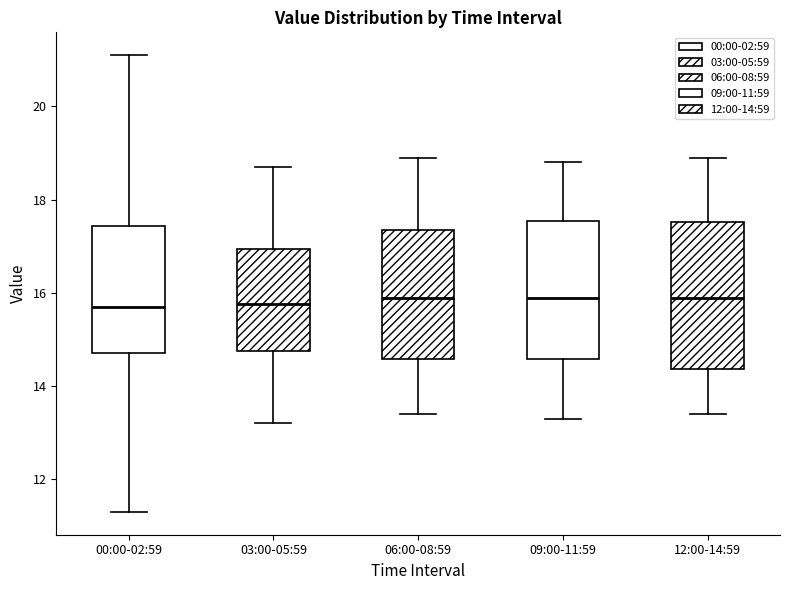

Reading left to right, transcribe this box plot: for each box, give where its median line is, the range the box spans, and where its two whiskers end, as read against the y-axis. The values are not printed on the chart, so give them approximately, as read against the axis.

00:00-02:59: median 15.8, box 14.8 to 17.4, whiskers 11.4 to 21.2
03:00-05:59: median 15.8, box 14.8 to 17.0, whiskers 13.2 to 18.8
06:00-08:59: median 16.0, box 14.6 to 17.4, whiskers 13.4 to 19.0
09:00-11:59: median 16.0, box 14.6 to 17.6, whiskers 13.4 to 18.8
12:00-14:59: median 16.0, box 14.4 to 17.6, whiskers 13.4 to 19.0